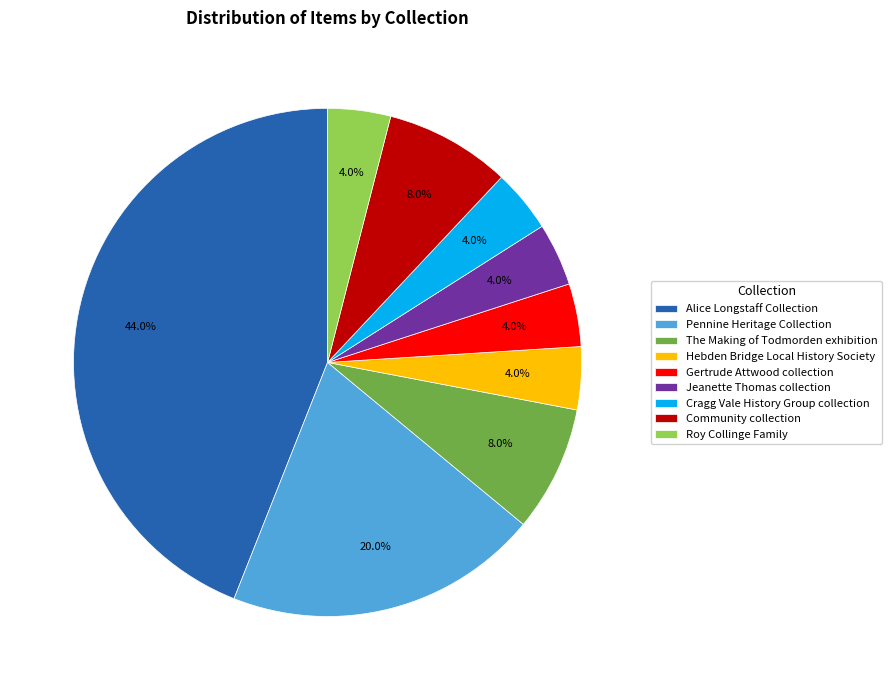

What portion of the pie excludes Cragg Vale History Group collection?

96.0%